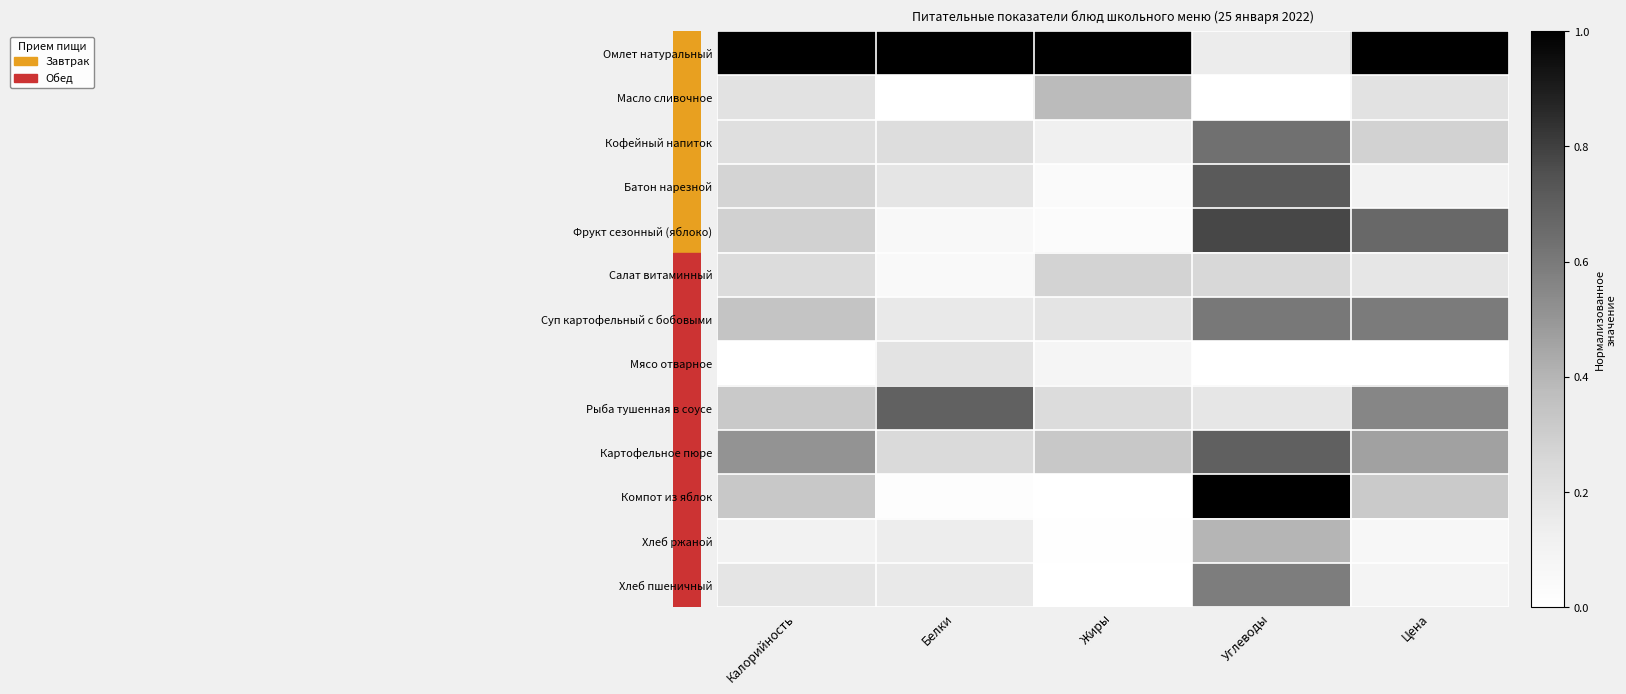

Count the number of categories in the chart.

5